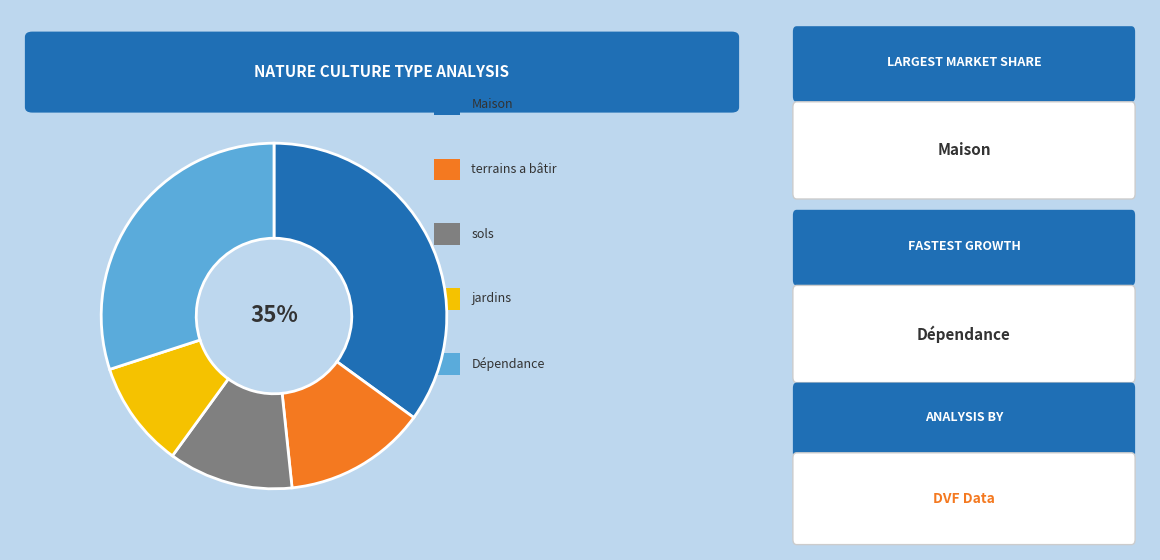

To the nearest percent, what is the average slice percentage?

20%